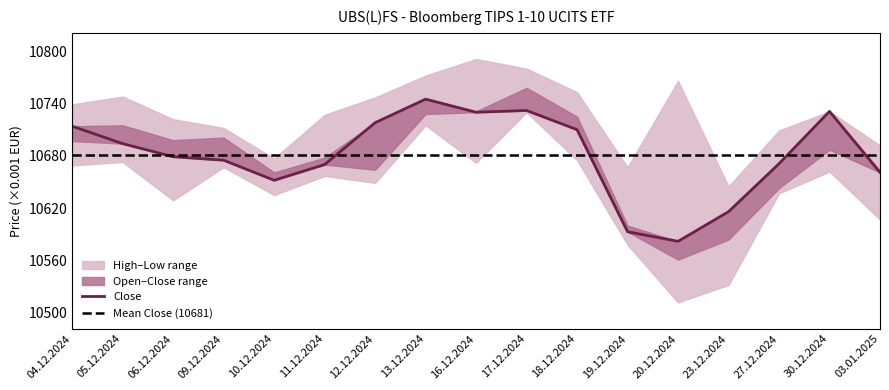

Does the chart have visible grid lines?

No